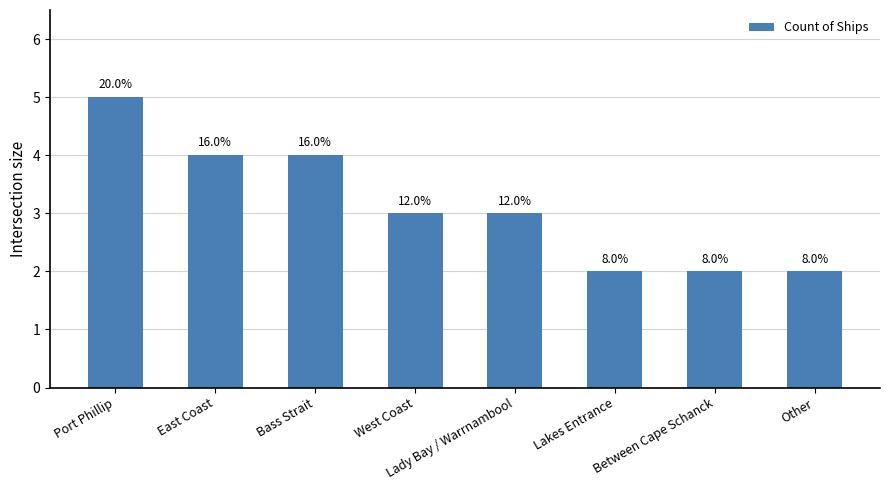

What is the sum of all values?

25